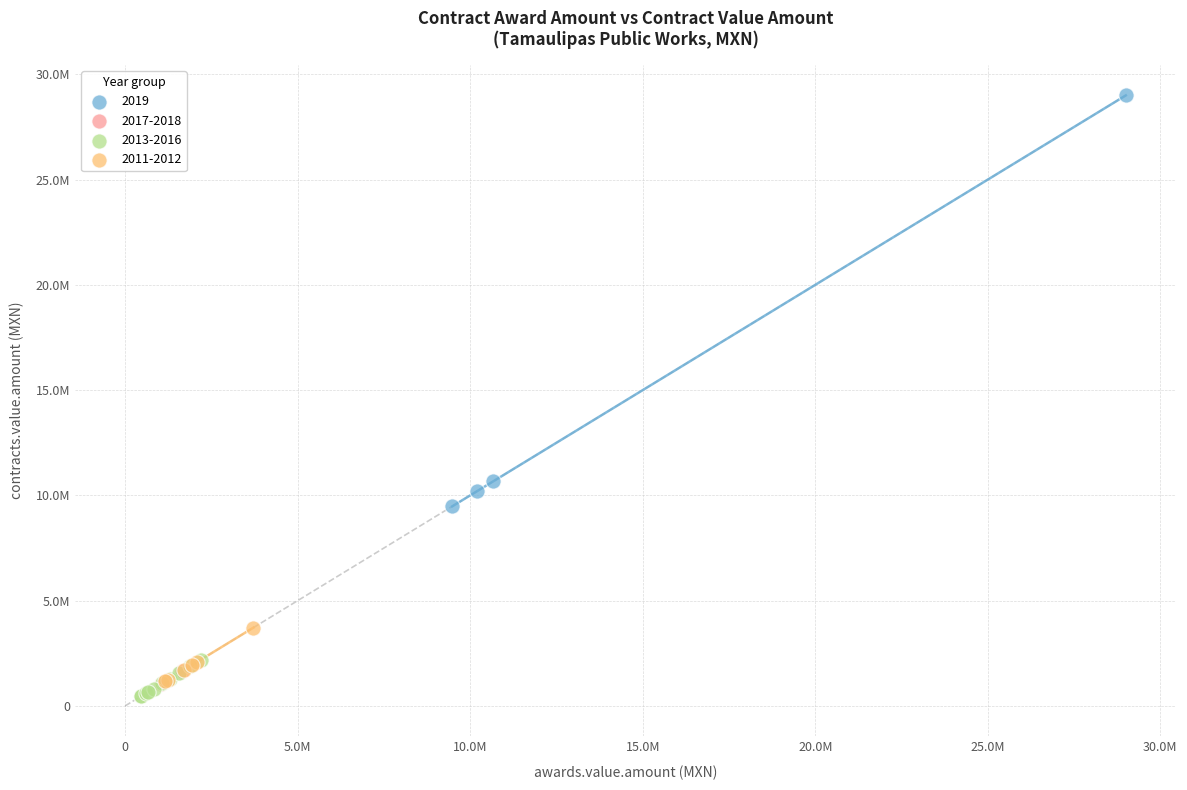

Which series contains the lowest Y value?

2013-2016